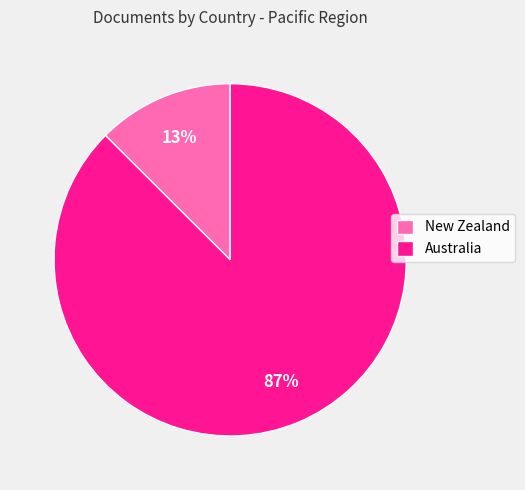

What is the majority slice?

Australia